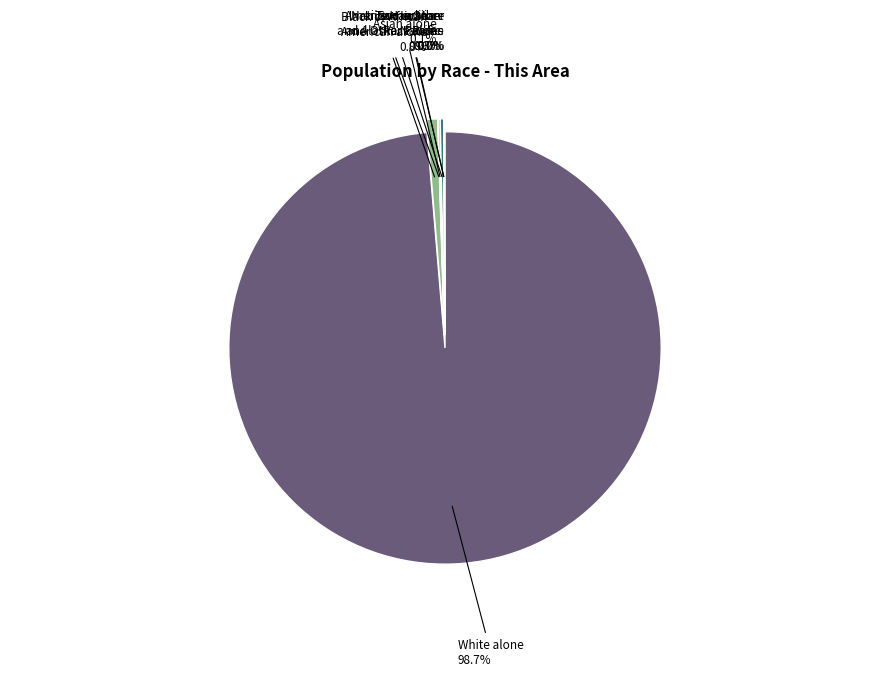

Approximately how many times larger is the value at Black or African American alone compared to Asian alone?

6.0